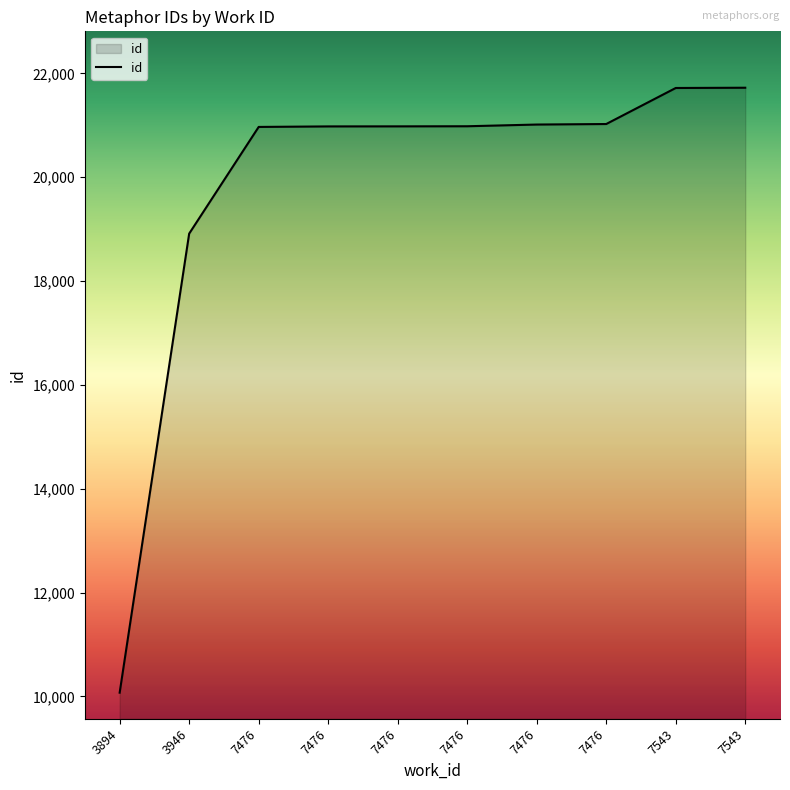

What is the sum of the values at 7543 and 7476?

42704